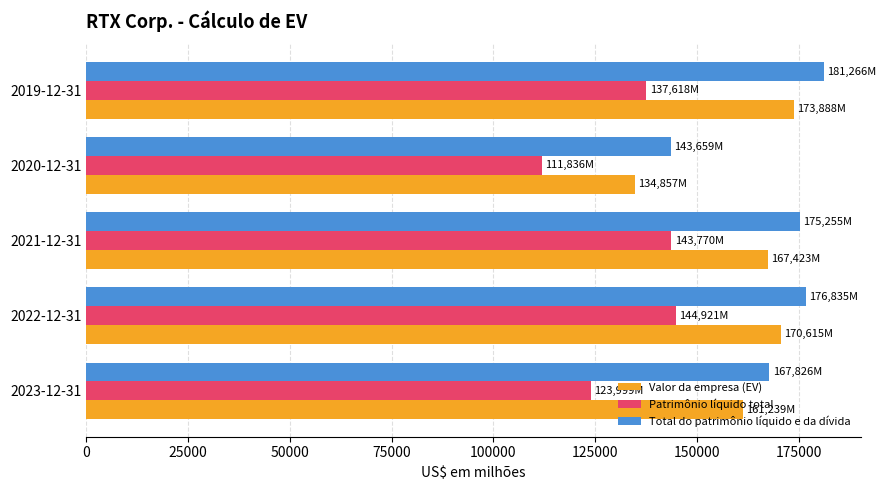

List the labels in order of Total do patrimônio líquido e da dívida value, largest first.

2019-12-31, 2022-12-31, 2021-12-31, 2023-12-31, 2020-12-31